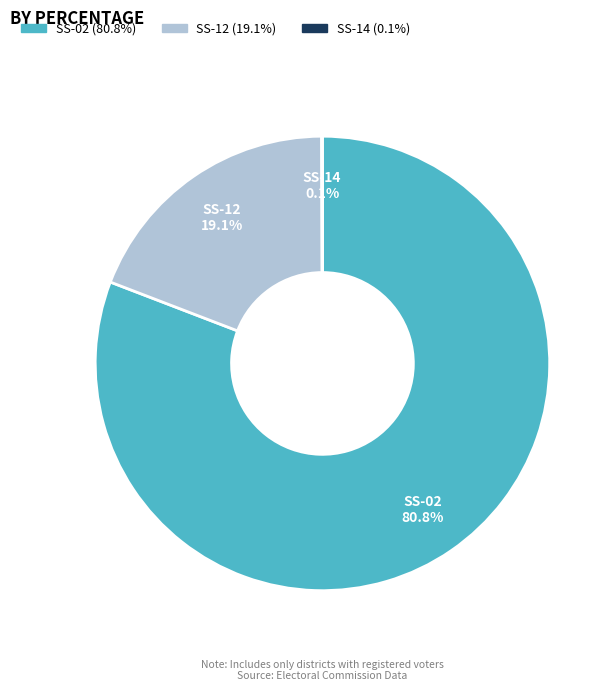

Which slice is the largest?

SS-02